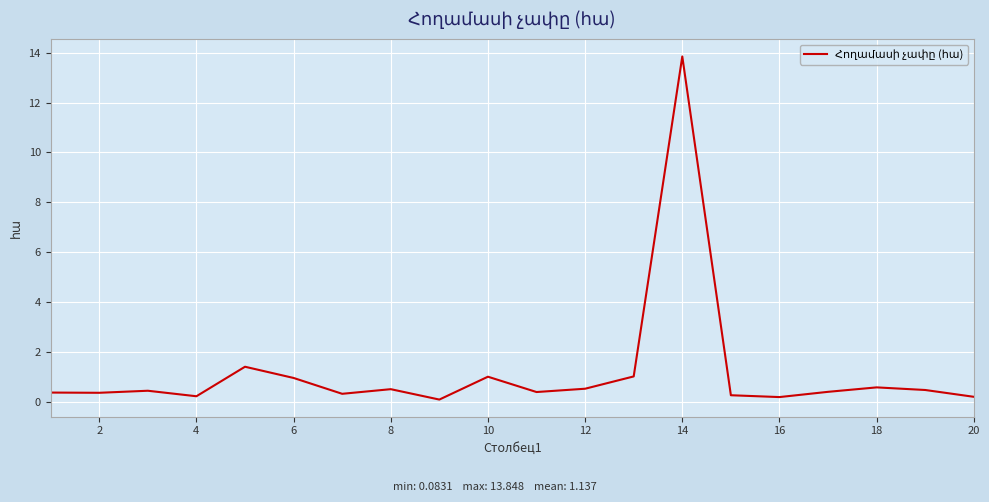

What is the greatest value displayed?

13.8